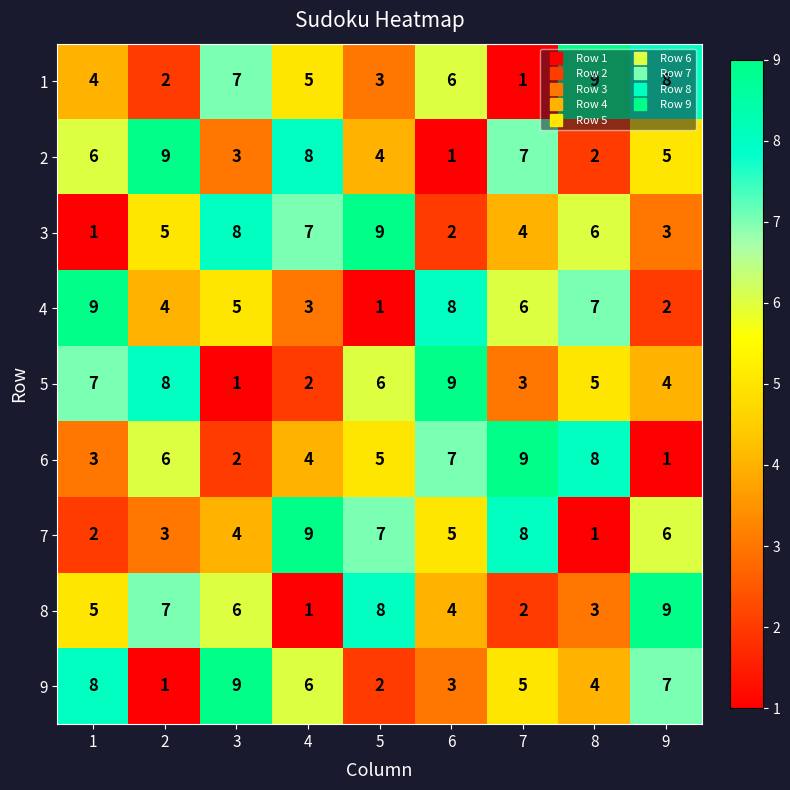

How many values in the 8 series are below 5?

4